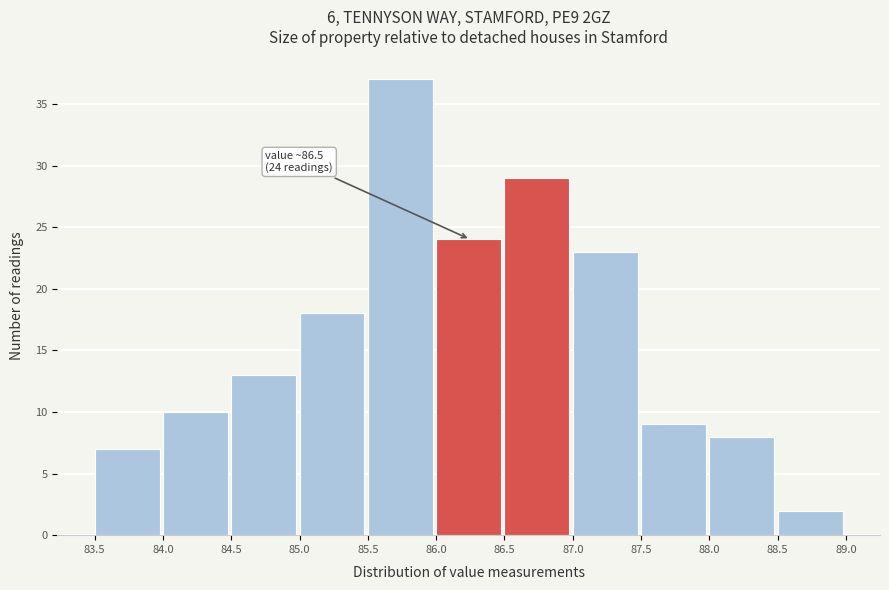

Which range on the x-axis has the tallest bar?

85.5 to 86.0